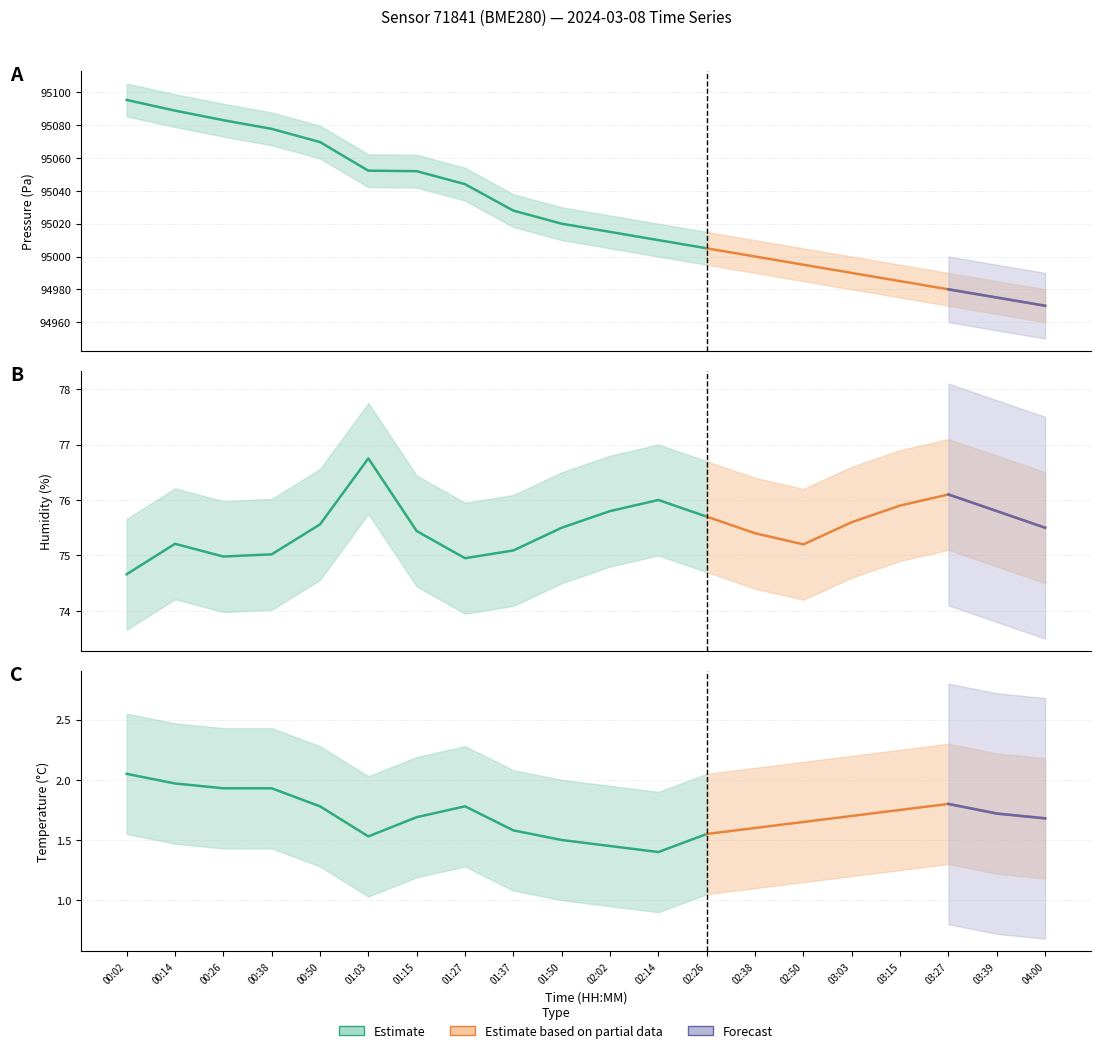

True or false: humidity and temperature intersect in this chart.

False